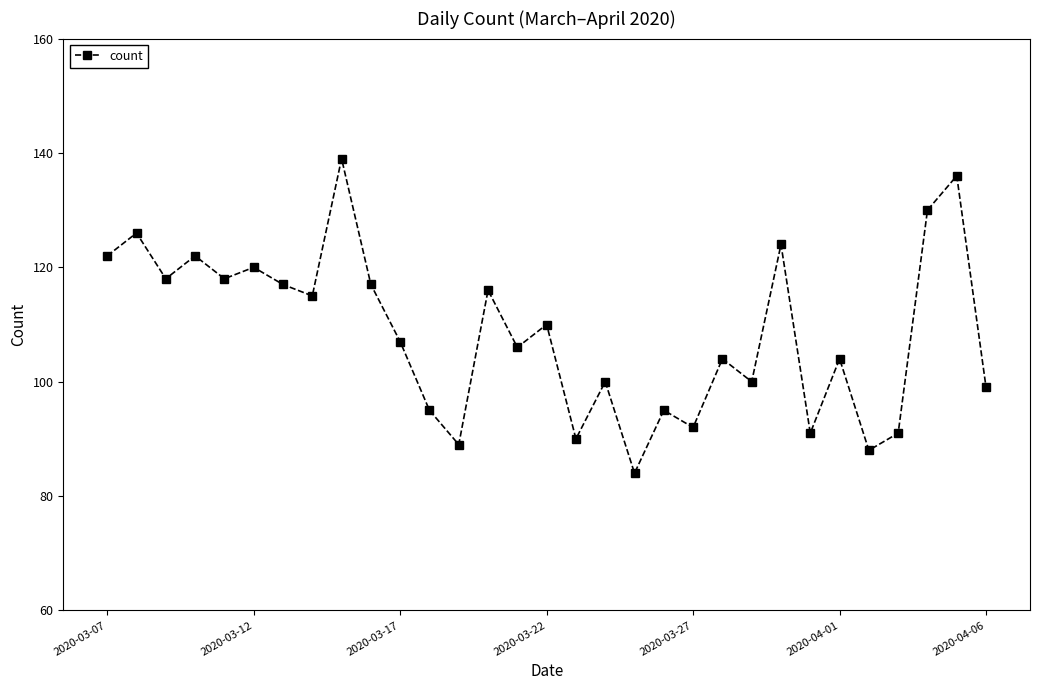

What is the average value?

109